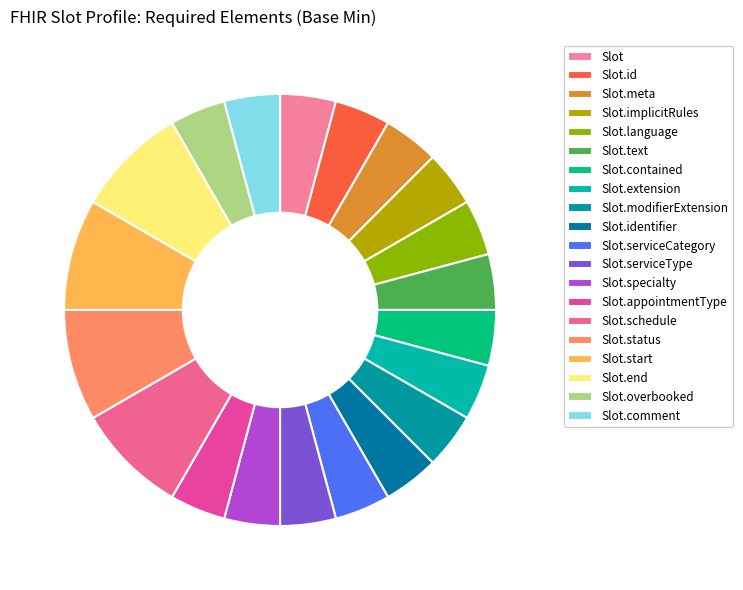

Does Slot.serviceType account for over 50% of the chart?

No